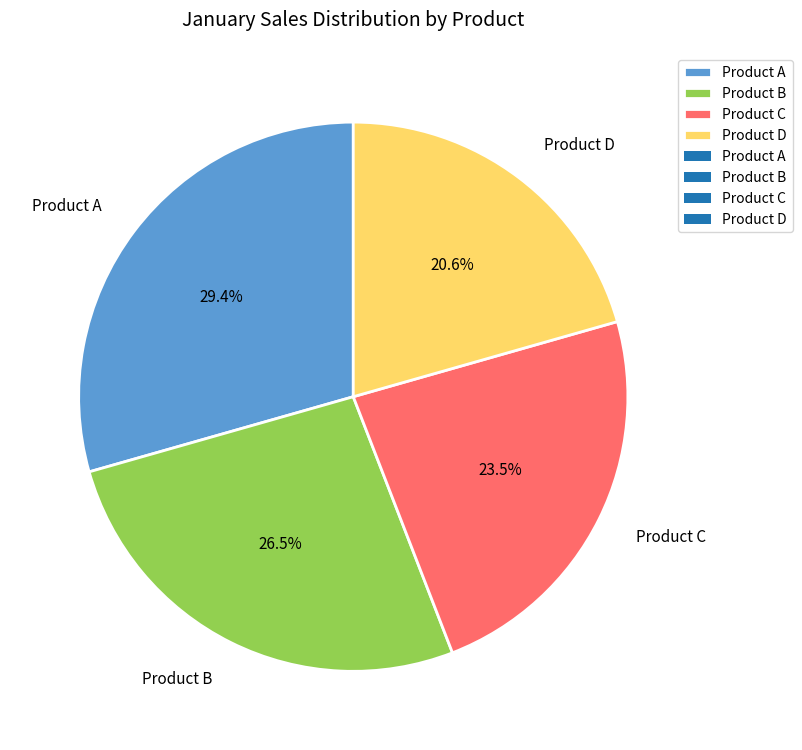

To the nearest percent, what portion does Product A represent?

29%